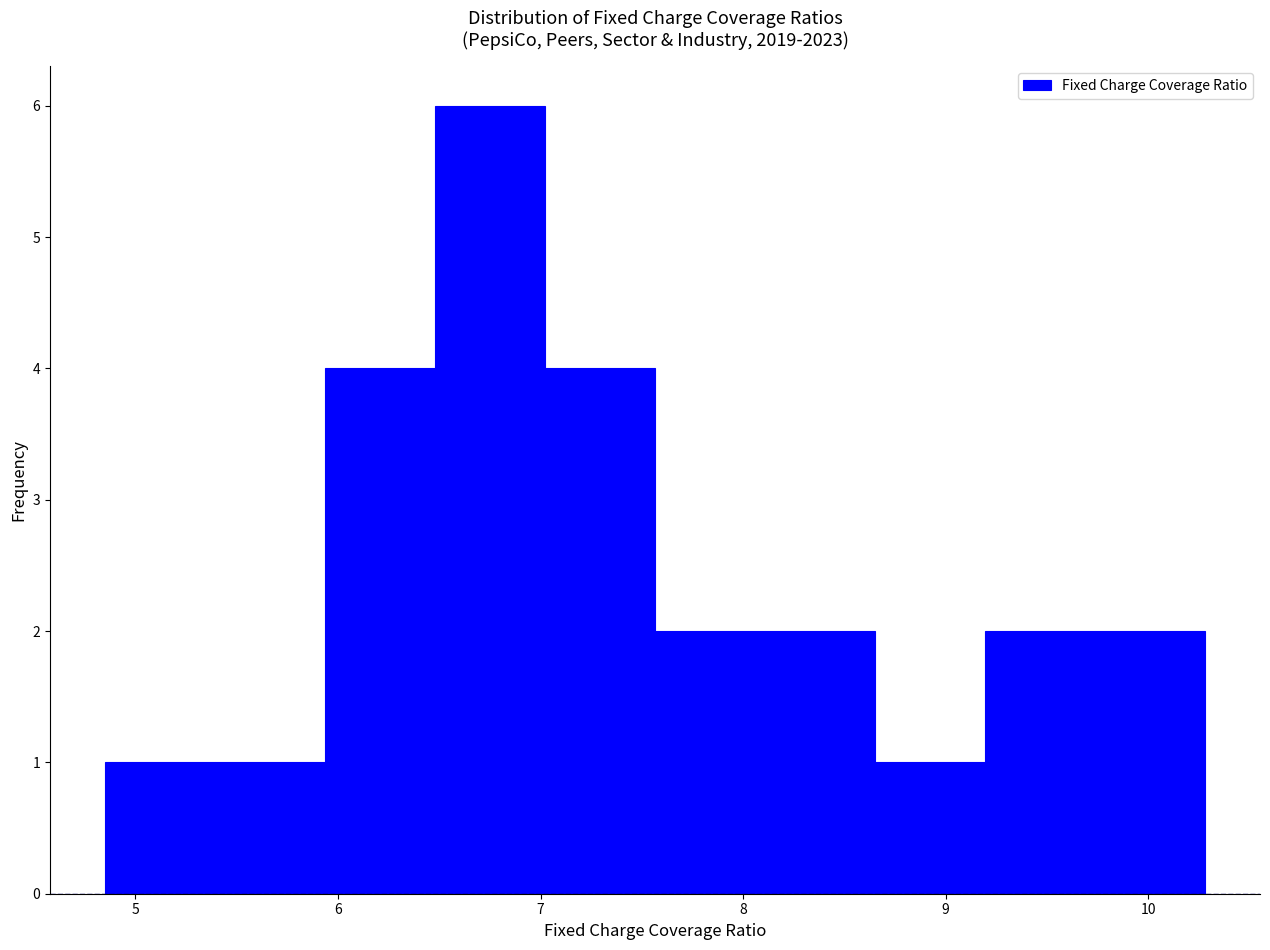

Over which range of the x-axis is the bar tallest?

6.5 to 7.0